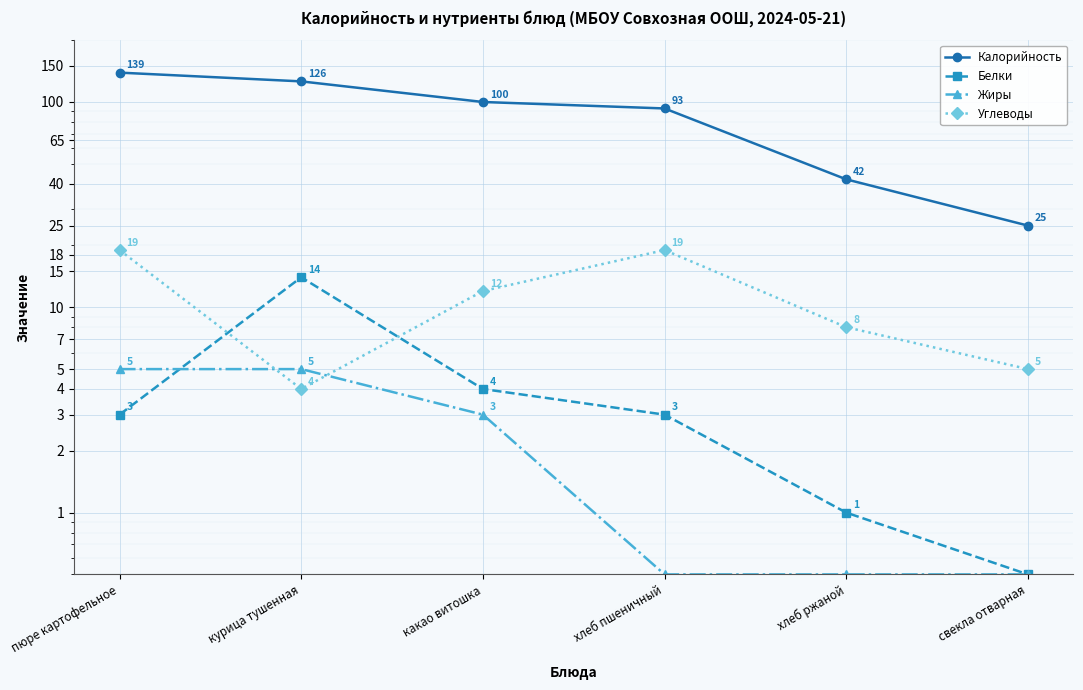

How many lines are shown in the chart?

4